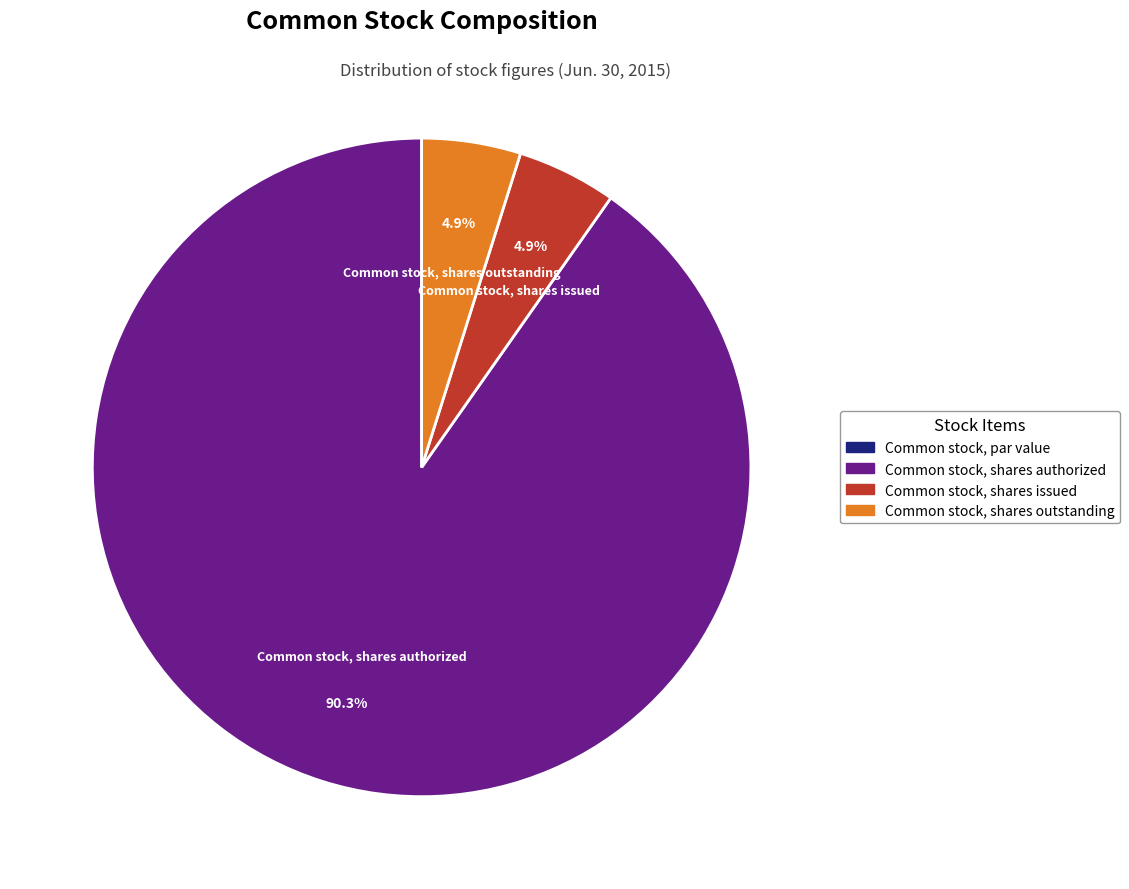

To the nearest percent, what is the average slice percentage?

25%